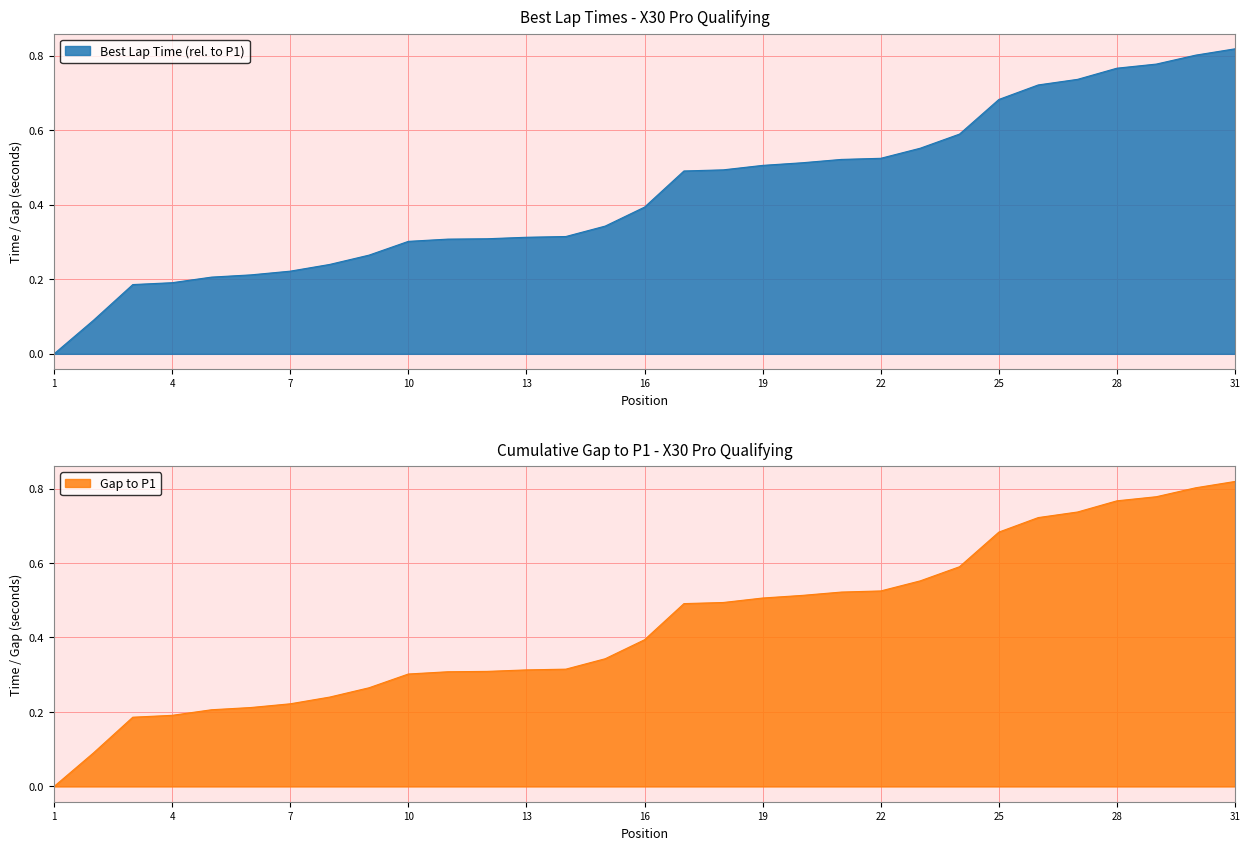

Is it true that Gap to P1 equals -0.5 at 1?

False